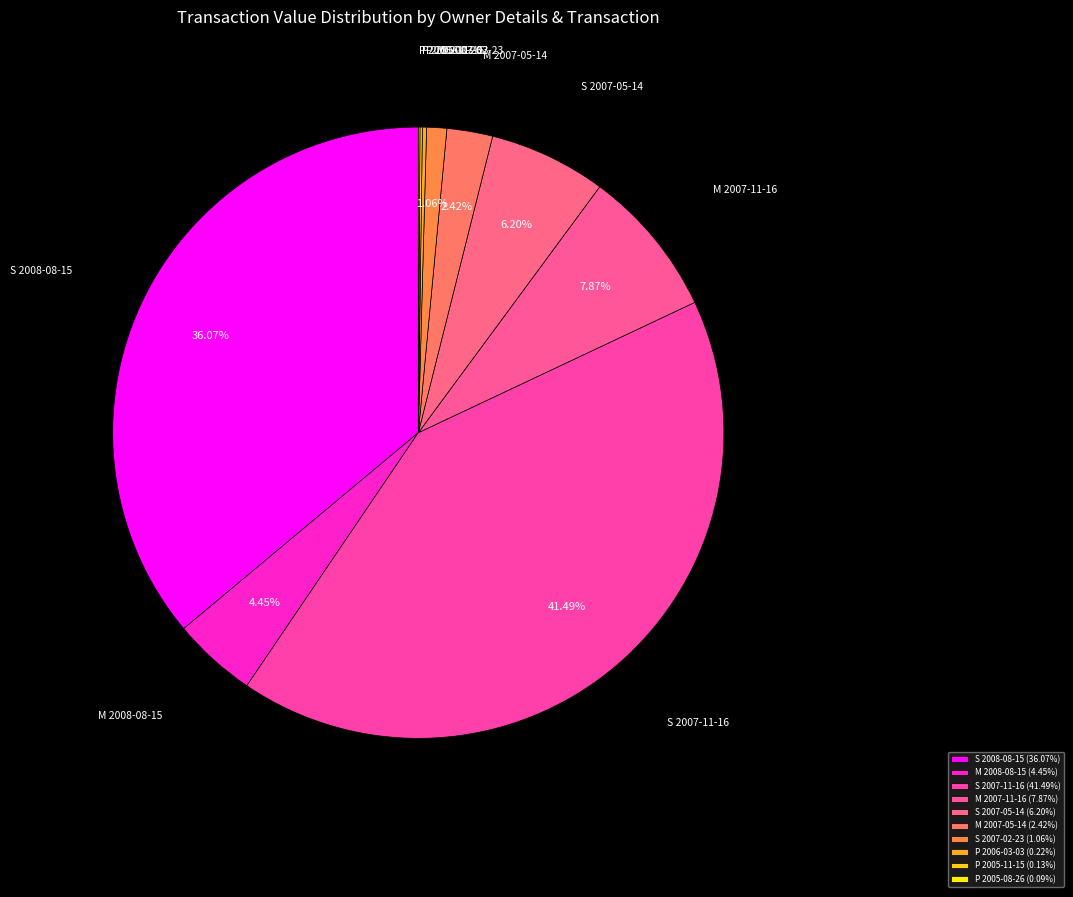

Between M 2007-05-14 and M 2008-08-15, which is larger?

M 2008-08-15